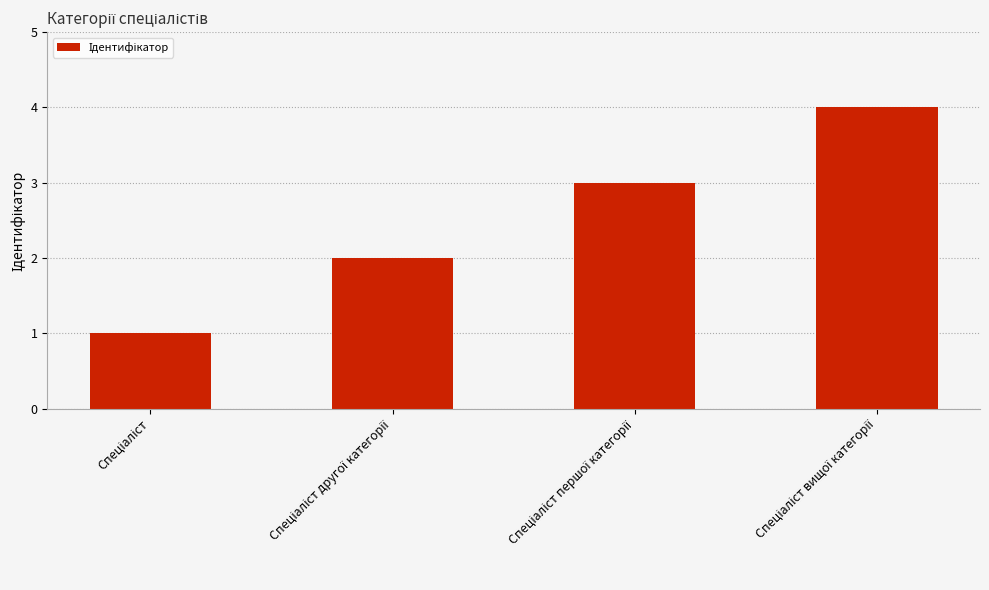

What is the difference between the maximum and minimum values?

3